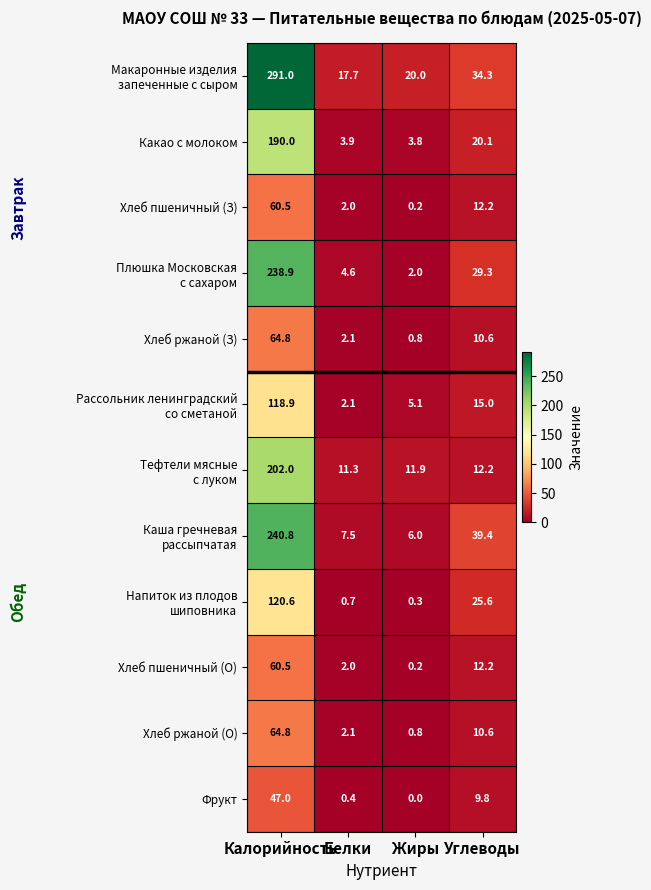

What is the maximum value shown in the chart?

291.0